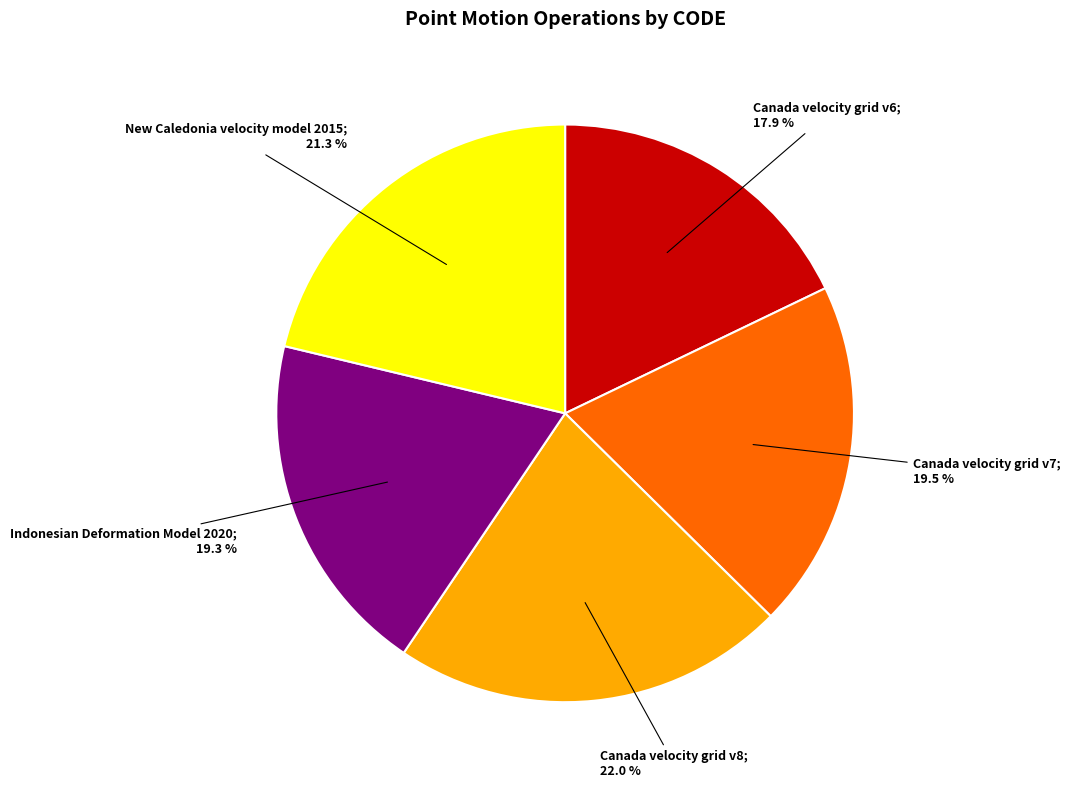

Does any single category account for the majority?

No